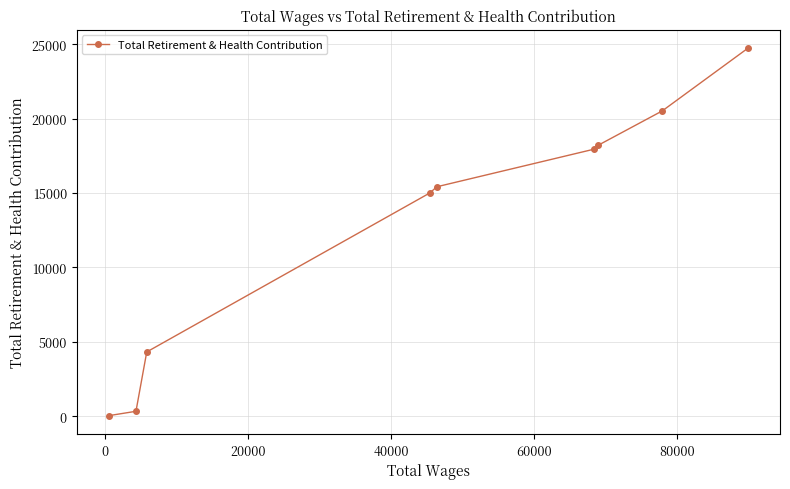

How many values are below 15420?

4